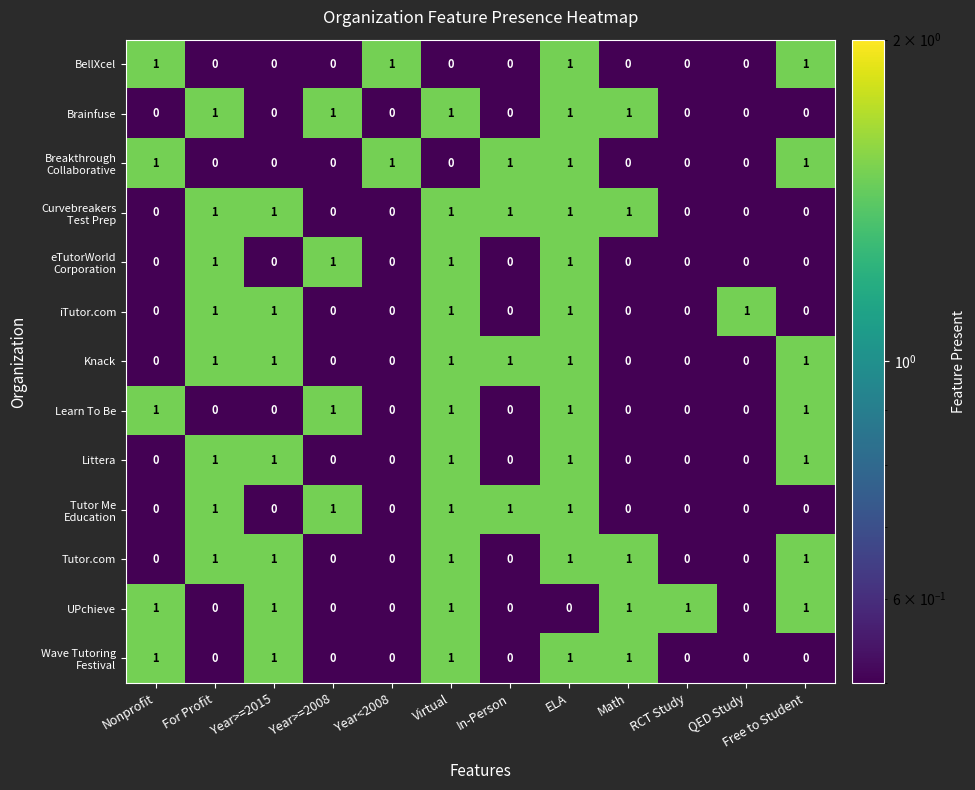

What is the smallest value displayed?

0